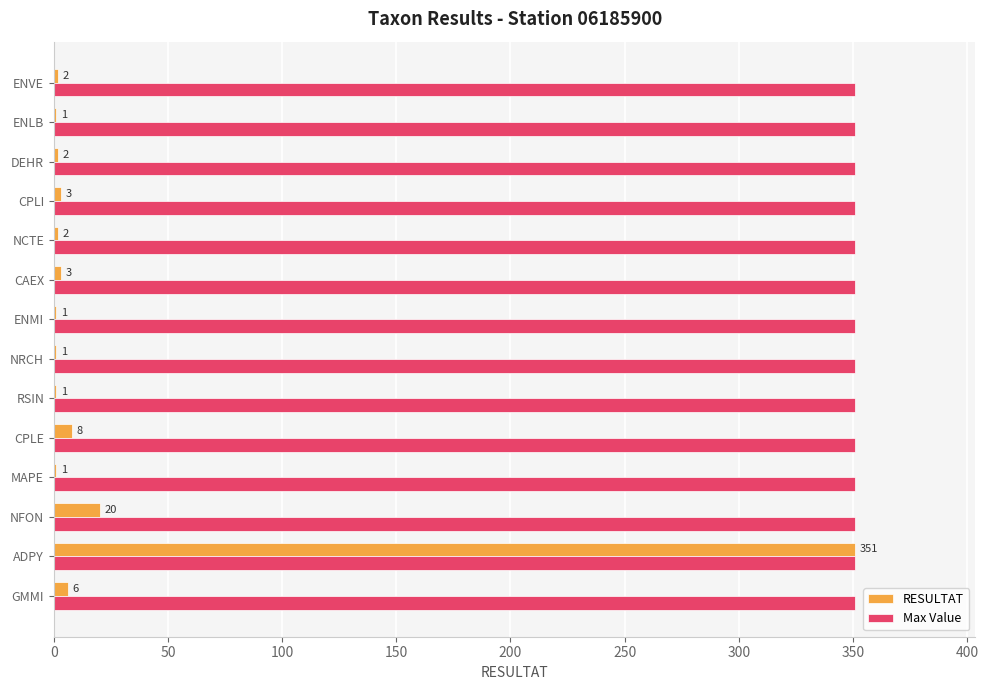

Which series has the largest total across all categories?

Max Value